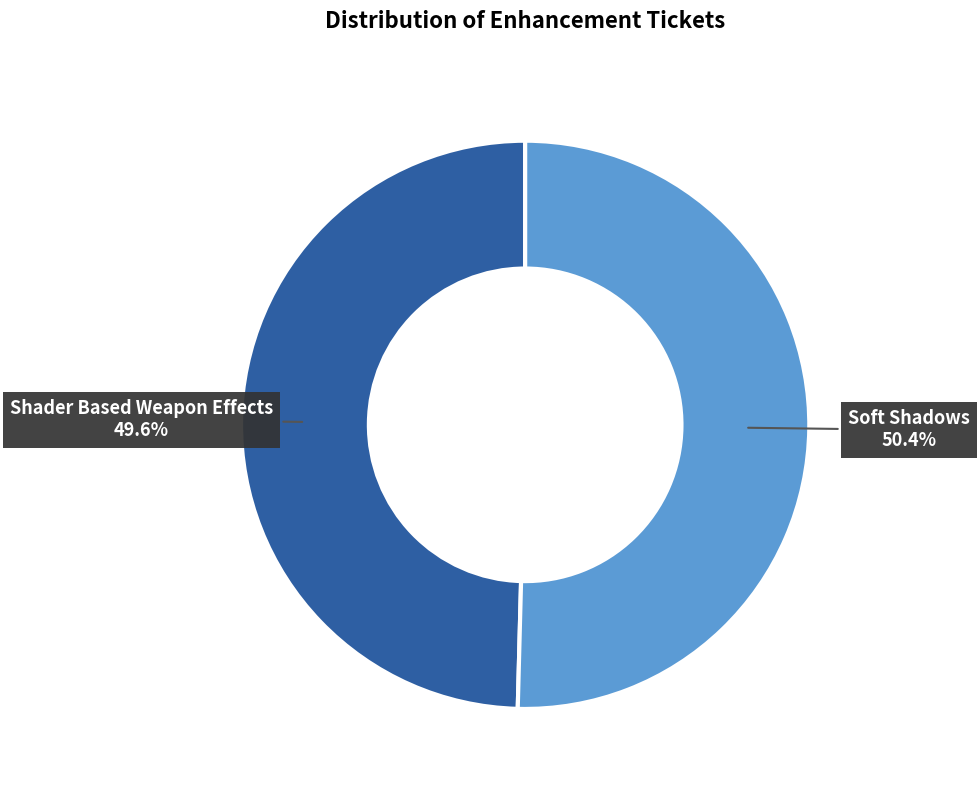

Count the number of slices in the pie.

2